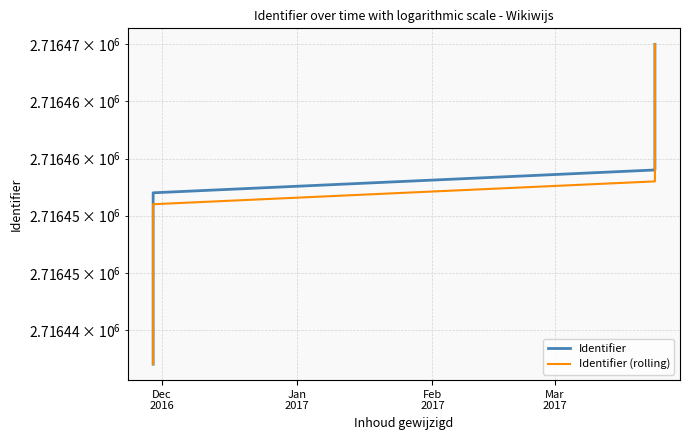

True or false: Identifier has more than 1 interior local peaks.

False